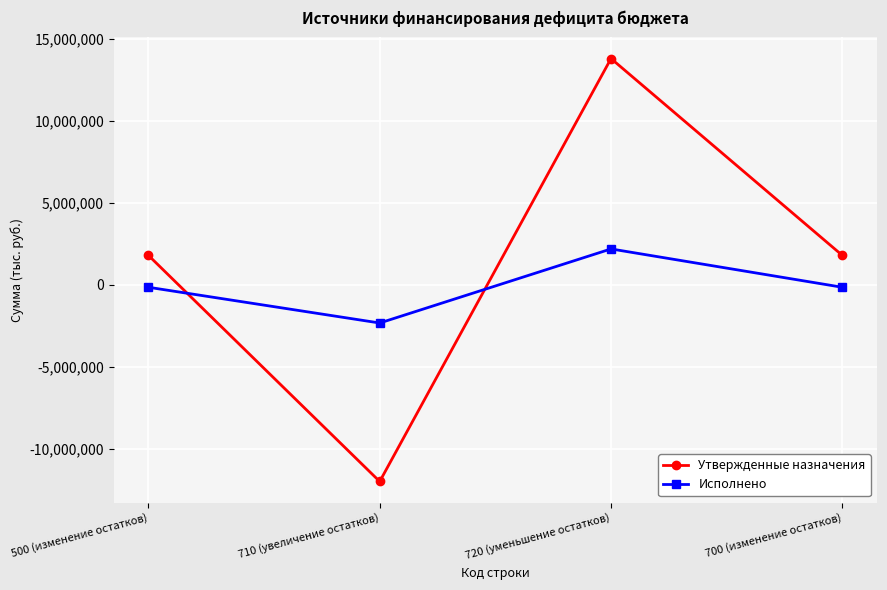

Reading left to right, what are all the values shown in this chart?

Утвержденные назначения: 1787636.3	-12010596.7	13798233.1	1787636.3
Исполнено: -158317.9	-2339157.6	2180839.8	-158317.9